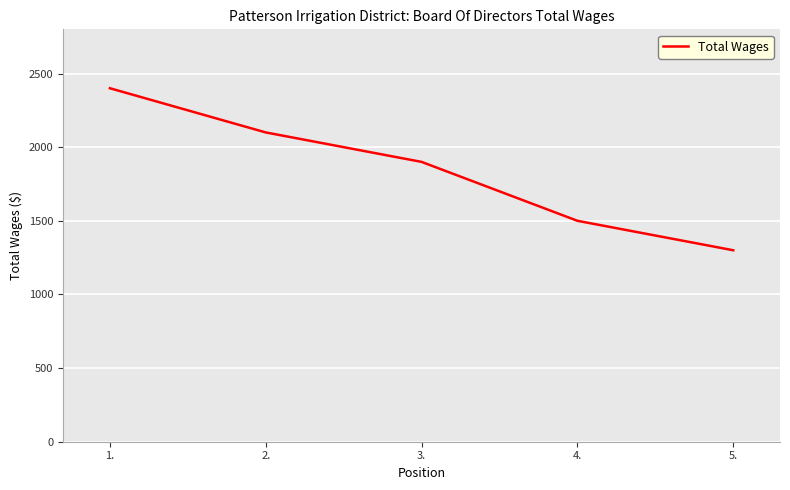

Reading right to left, what are all the values shown in this chart?

5.=1300	4.=1500	3.=1900	2.=2100	1.=2400